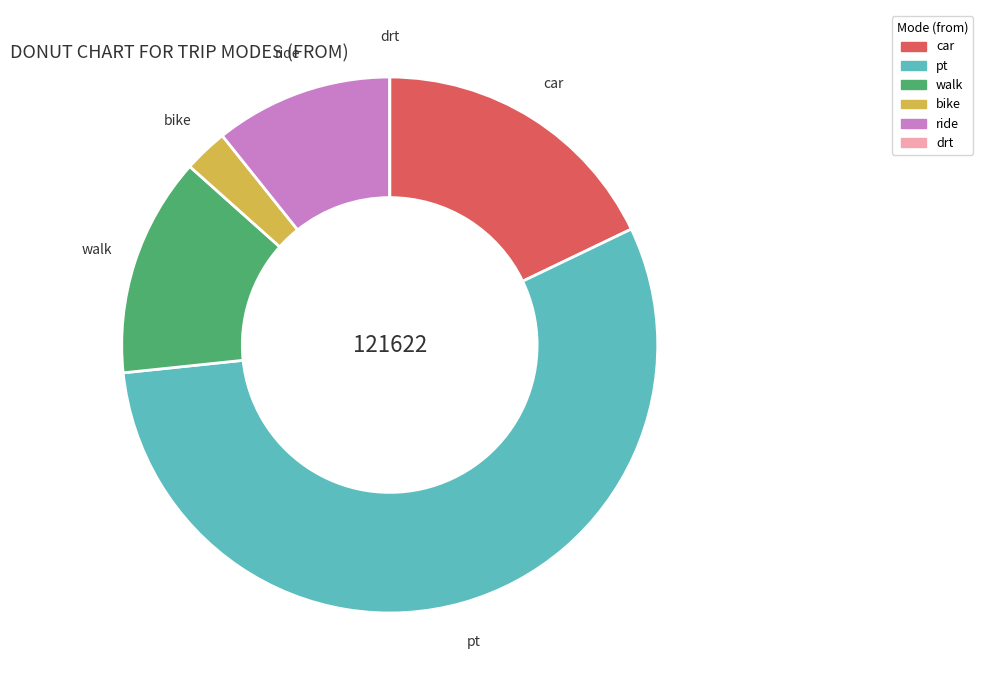

Is it true that ride is 1% of the pie?

False